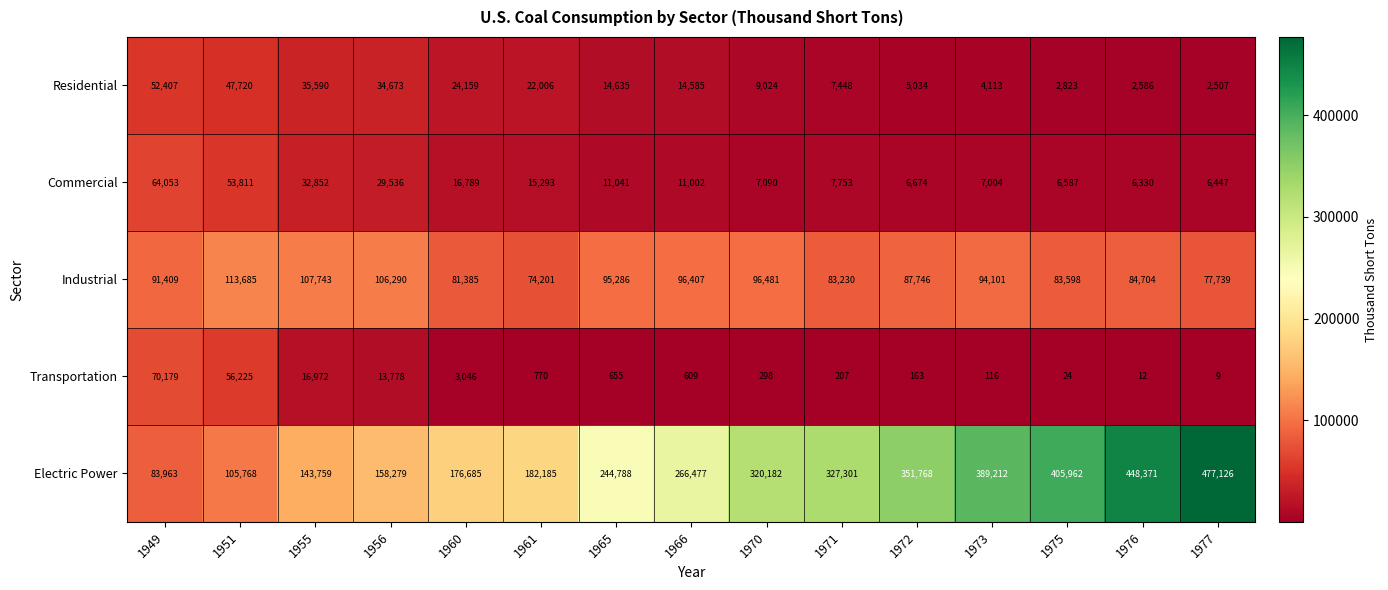

Which series changed the most between 1961 and 1970?

Electric Power